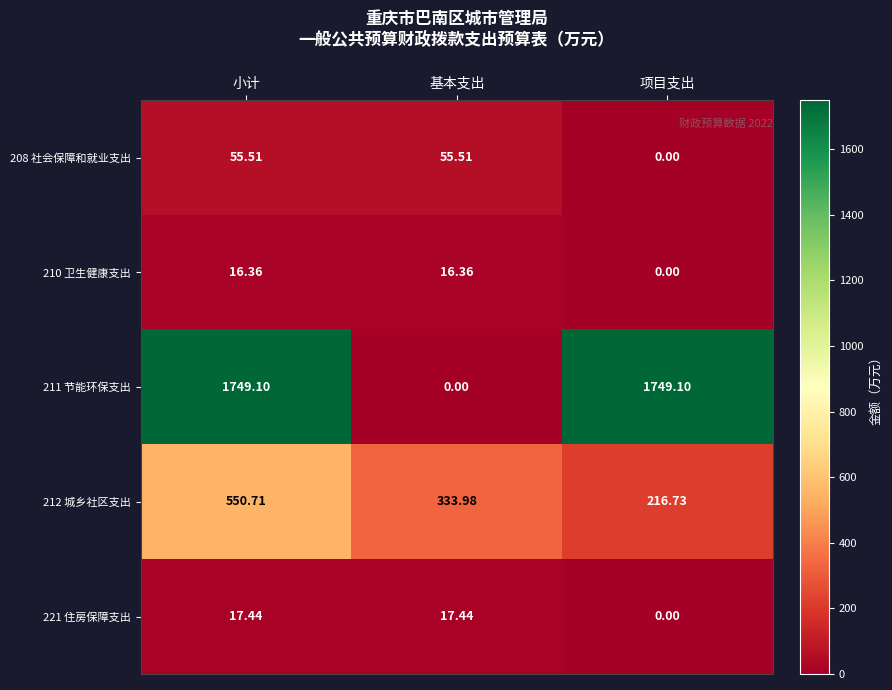

How many data points does each series have?

3